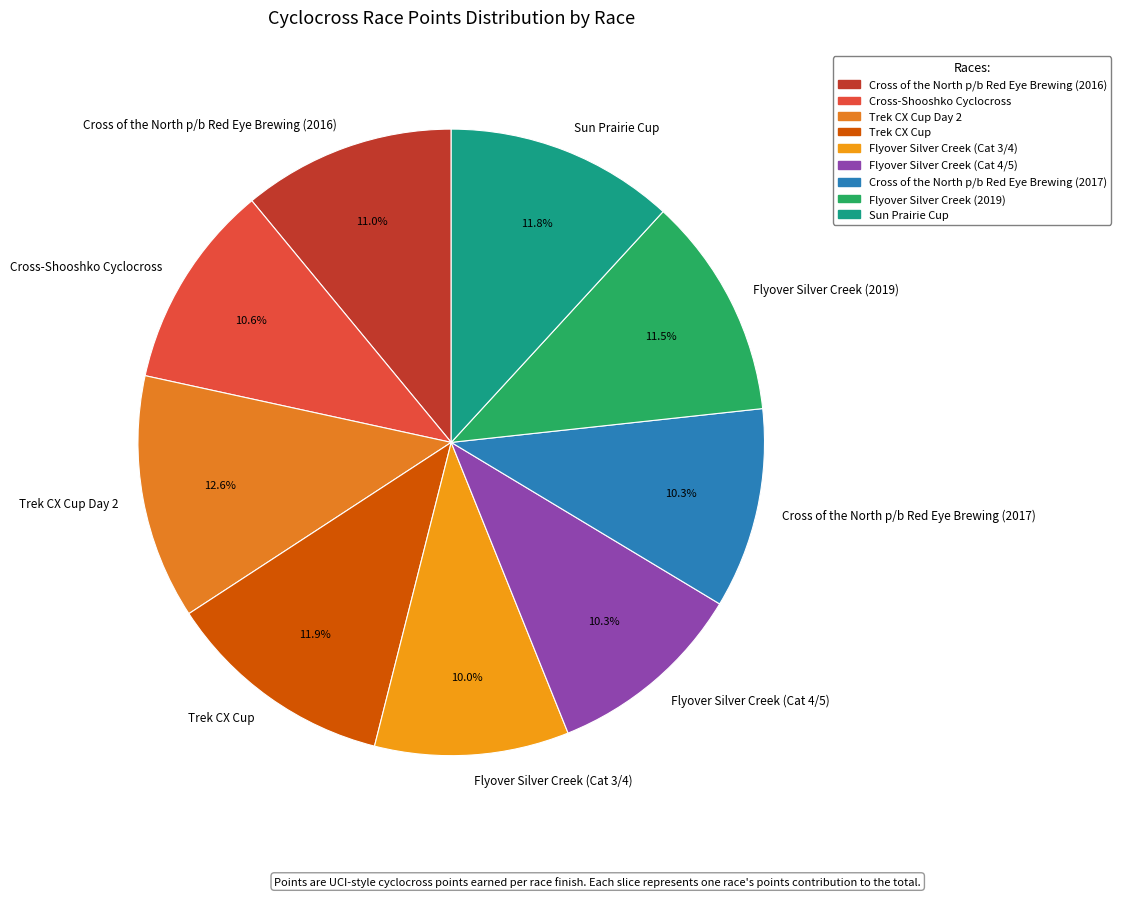

Which category has the biggest portion of the pie?

Trek CX Cup Day 2